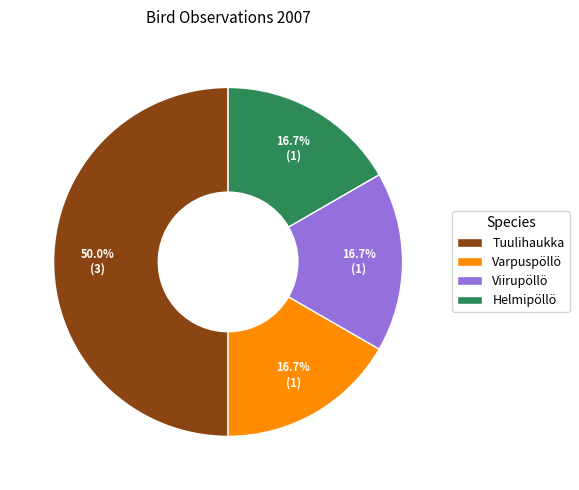

To the nearest percent, what is the average slice percentage?

25%